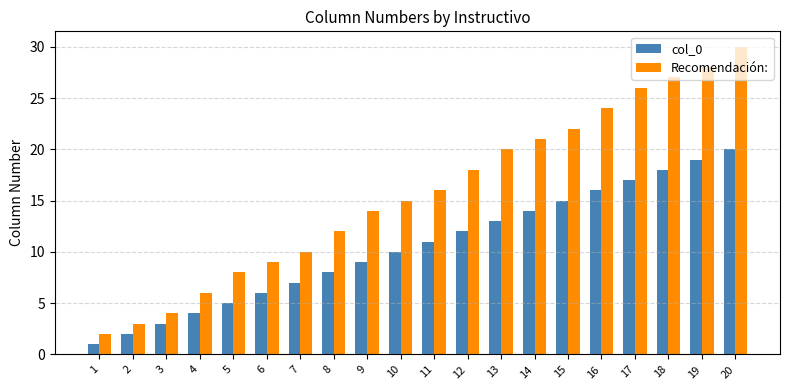

What are all the series names shown in the legend?

col_0, Recomendación: